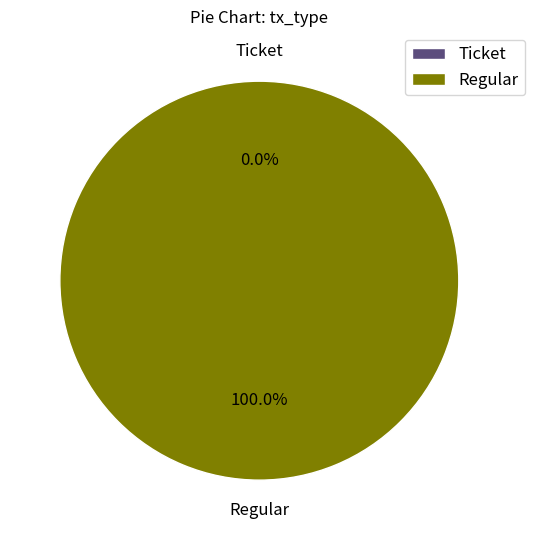

True or false: Regular accounts for 100% of the total.

True